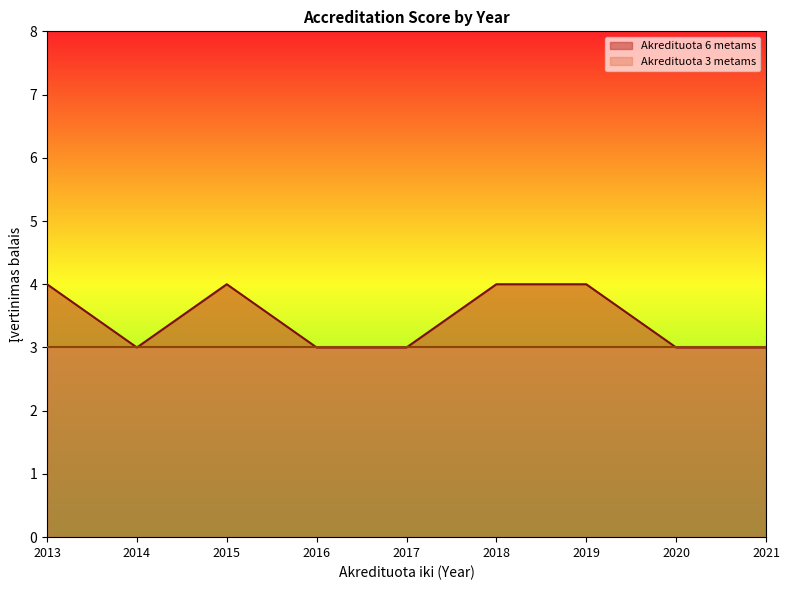

Reading right to left, list all the values displayed in this chart.

2021=3	2020=3	2019=4	2018=4	2017=3	2016=3	2015=4	2014=3	2013=4